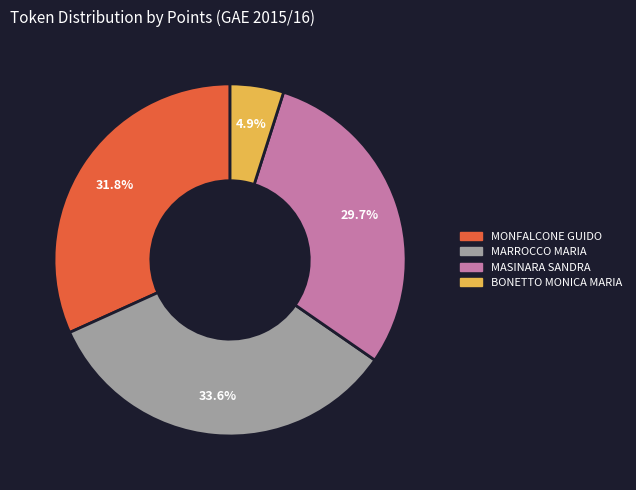

Is MASINARA SANDRA the majority of the pie?

No